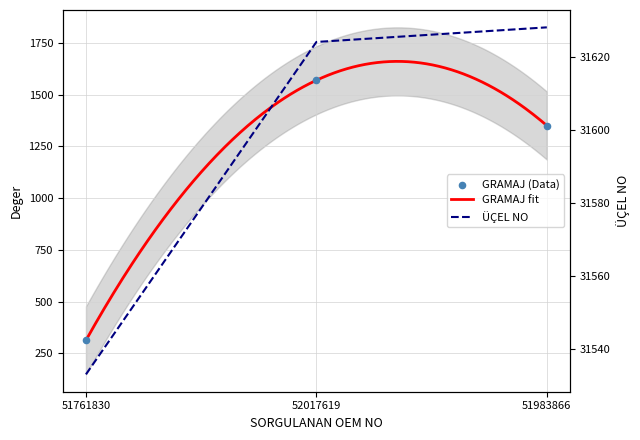

At which category is the sum across all series the highest?

52017619